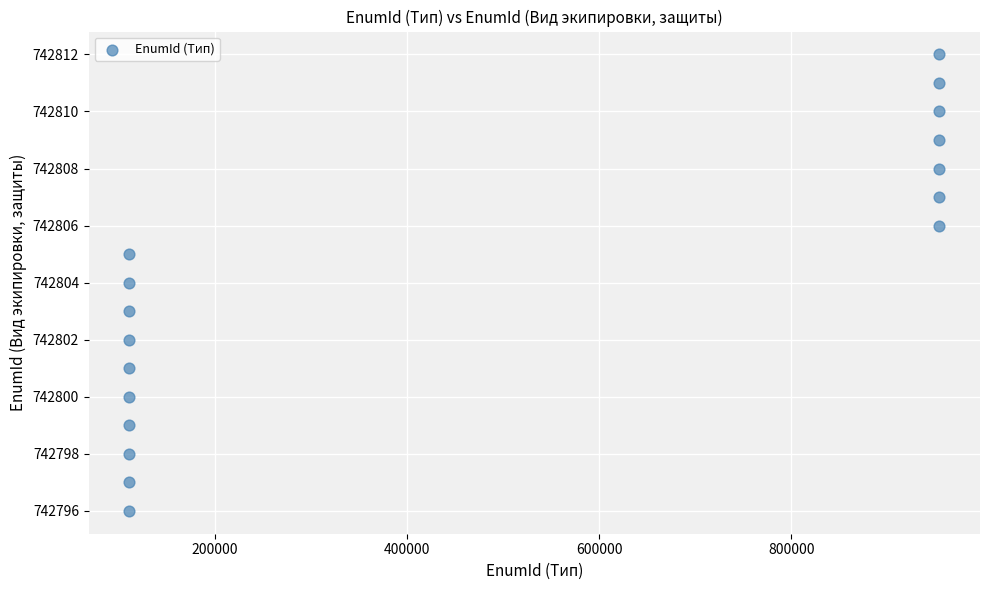

What is the range of Y values (max minus min)?

16